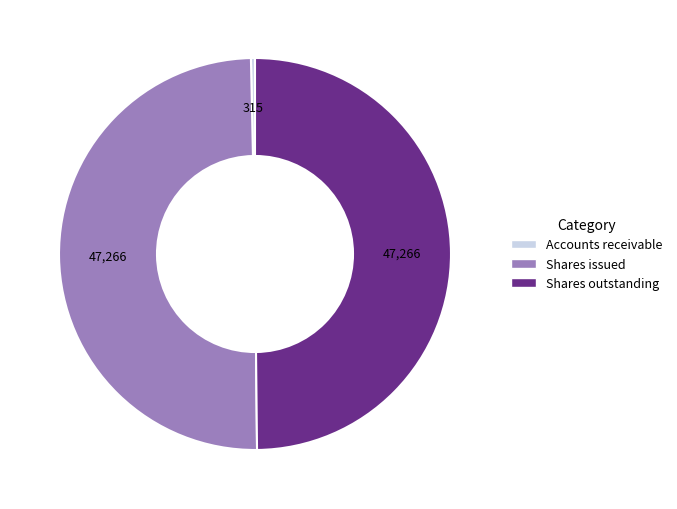

Count the number of slices in the pie.

3